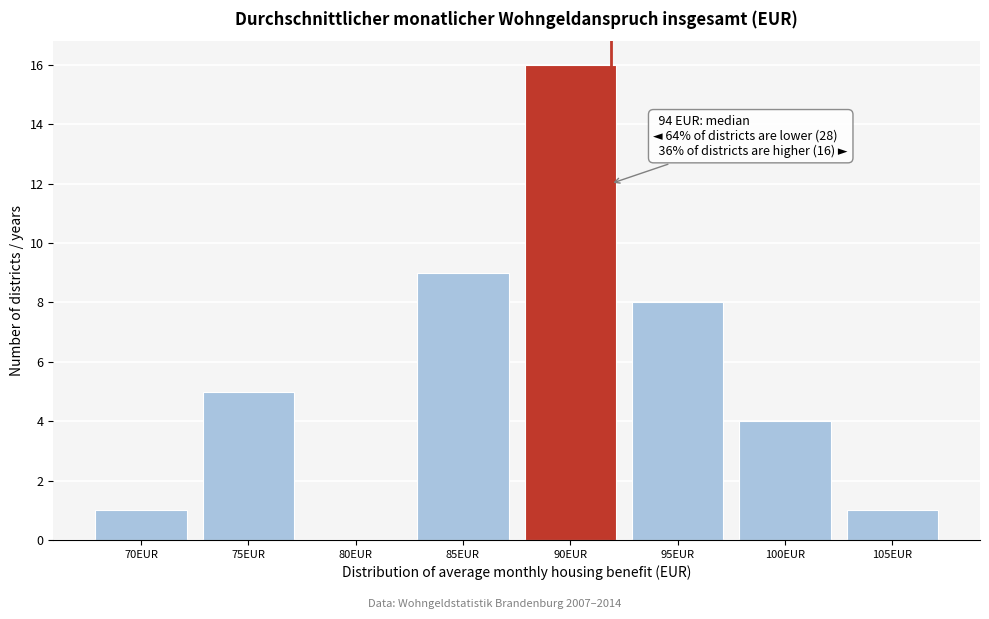

Reading left to right, extract all data points from this chart.

70EUR=1	75EUR=5	80EUR=0	85EUR=9	90EUR=16	95EUR=8	100EUR=4	105EUR=1